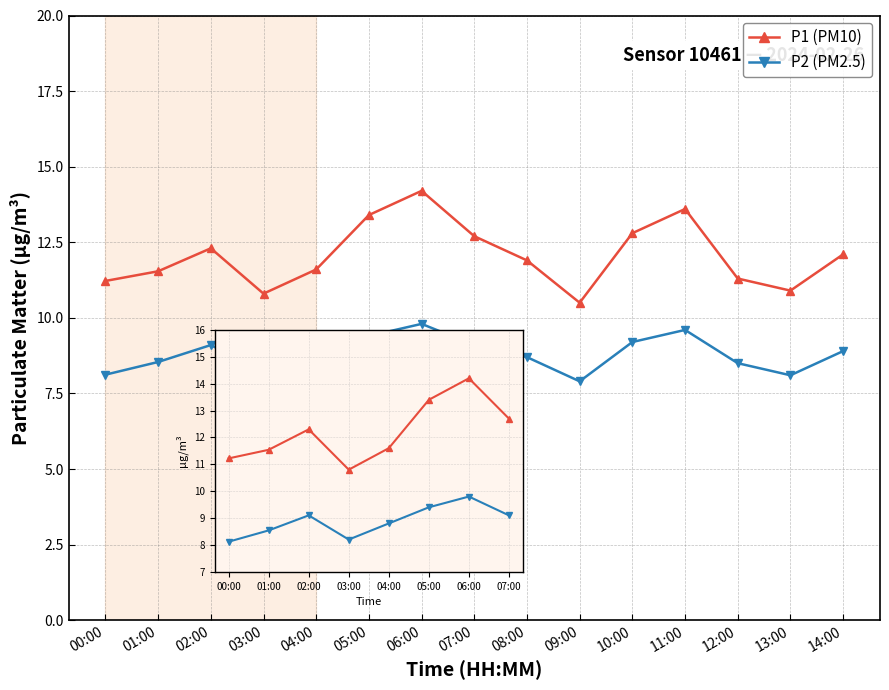

What is the label of the 6th point from the right?

09:00